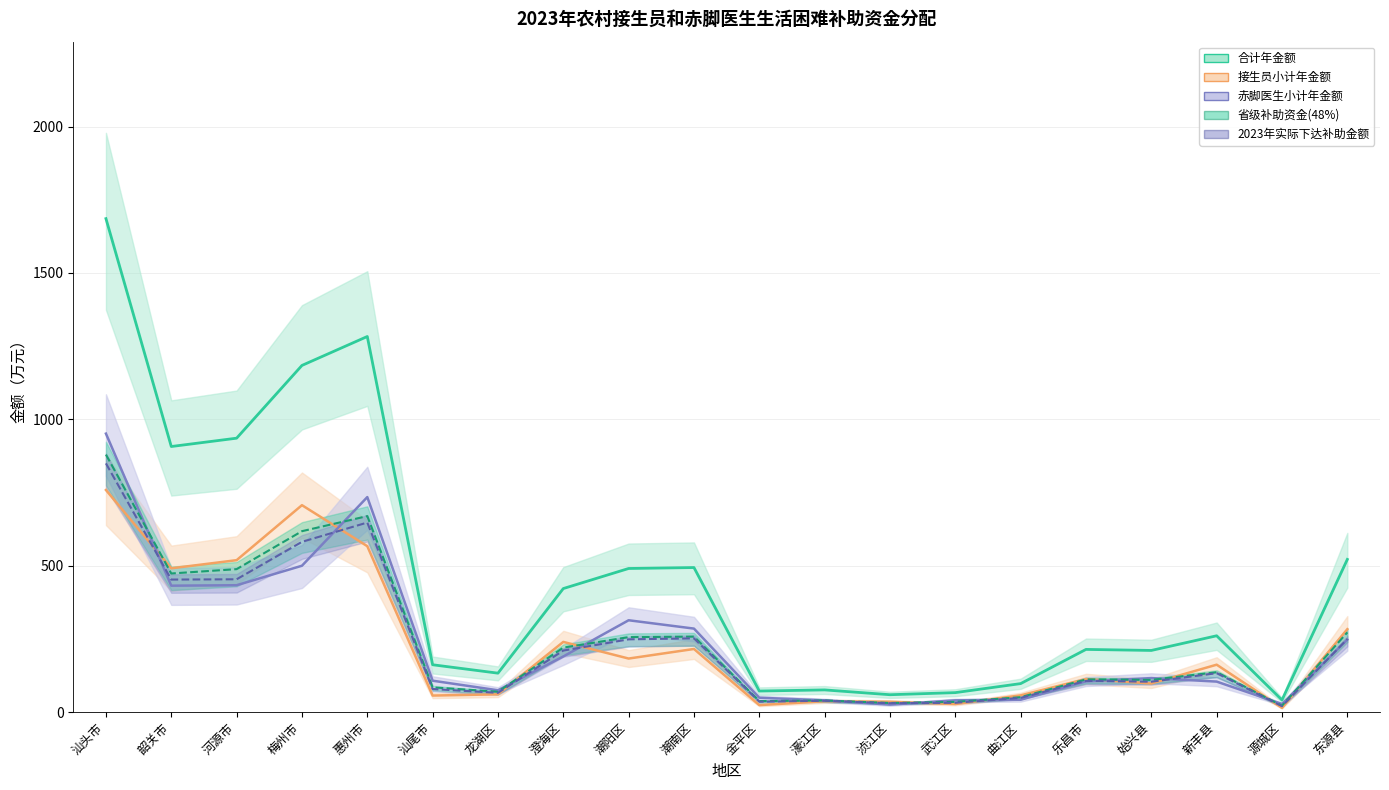

At how many categories does at least one series exceed 976?

3